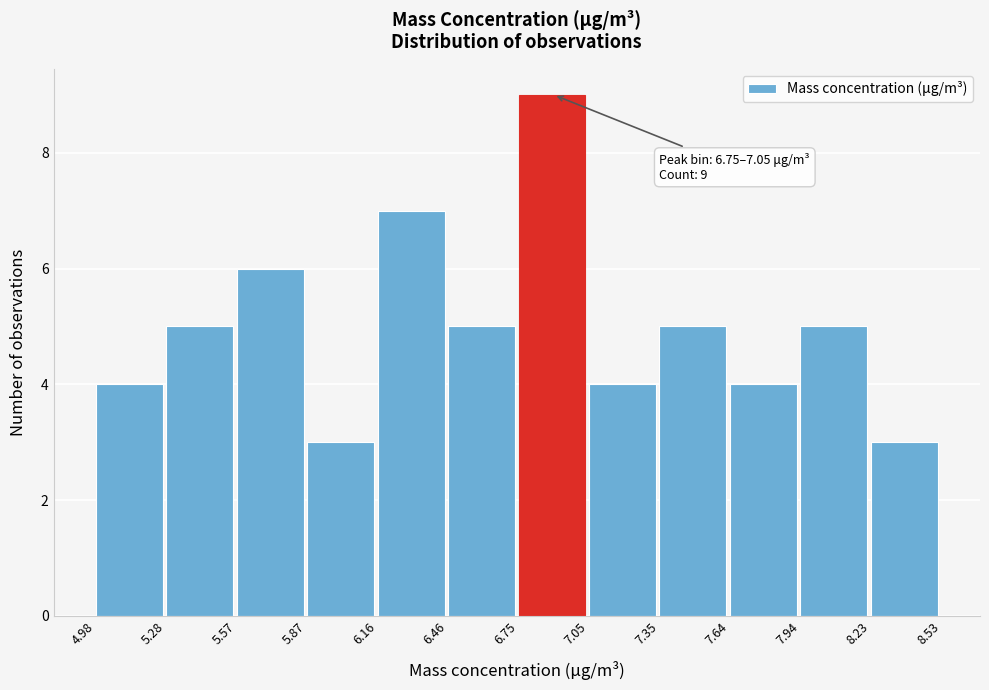

Which range on the x-axis has the tallest bar?

6.75 to 7.05